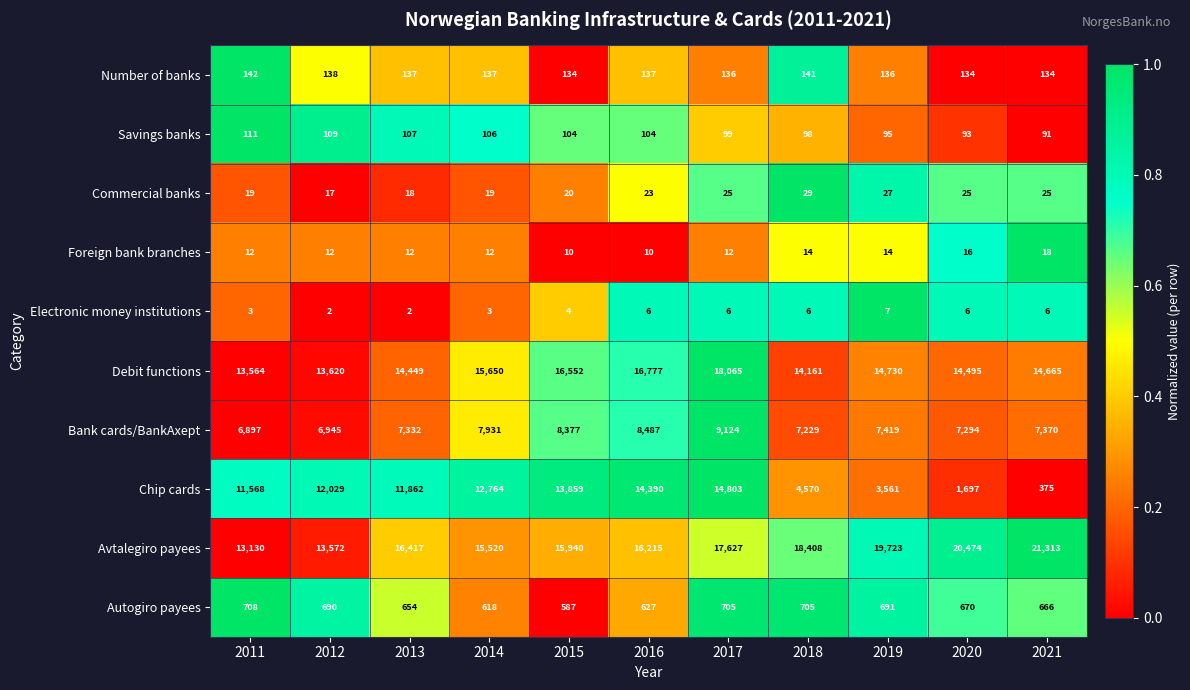

How many categories are shown in the chart?

11